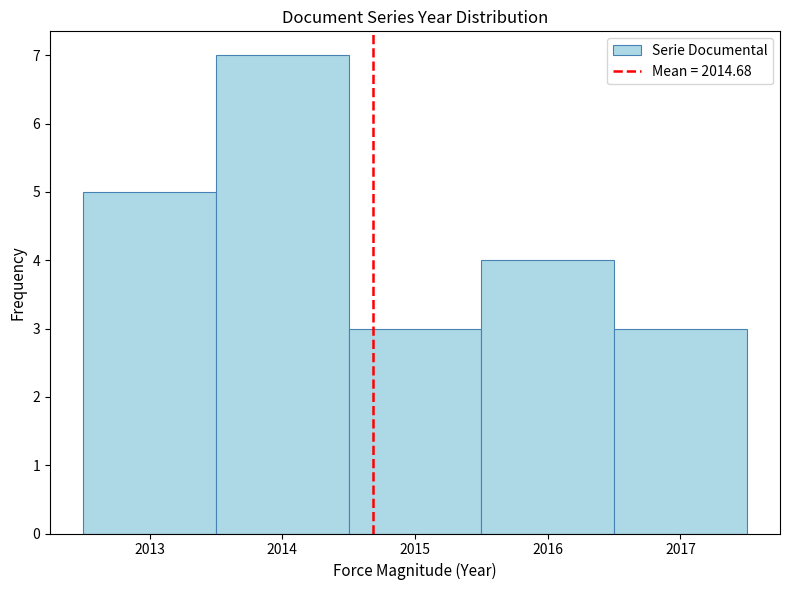

Over which range of the x-axis is the bar tallest?

2013.5 to 2014.5